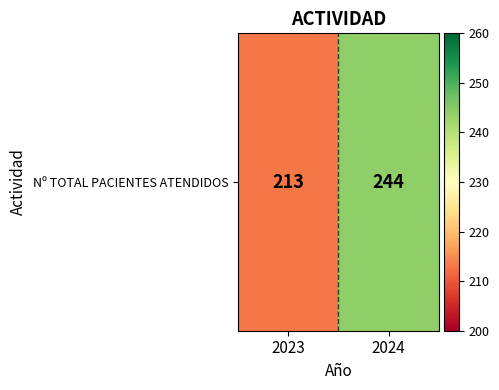

Which label corresponds to the largest value in the chart?

2024